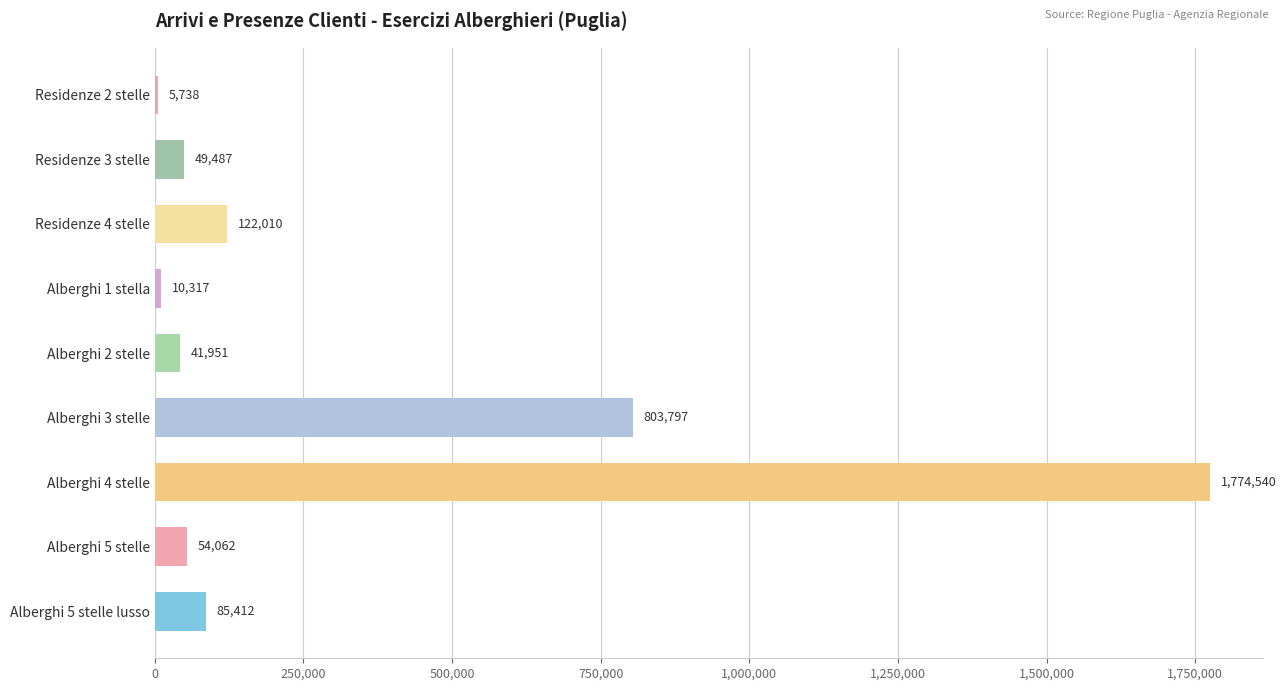

Count the number of categories in the chart.

9